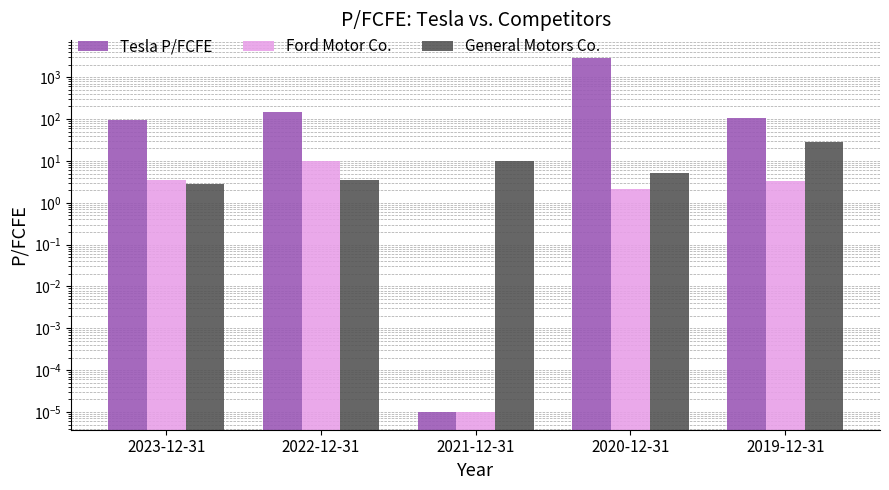

At which label does Ford Motor Co. first exceed 3?

2023-12-31